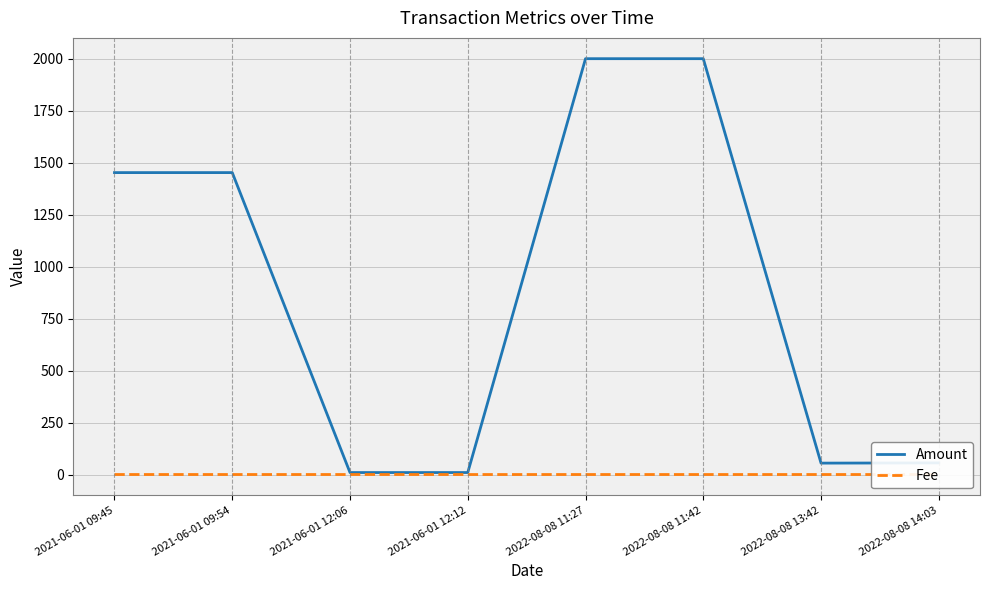

Reading right to left, what are all the values shown in this chart?

Amount: 55.9	54.8	2000.0	1999.9	9.5	9.4	1452.1	1452.1
Fee: 0.0	0.1	0.0	0.1	0.0	0.1	0.1	0.1